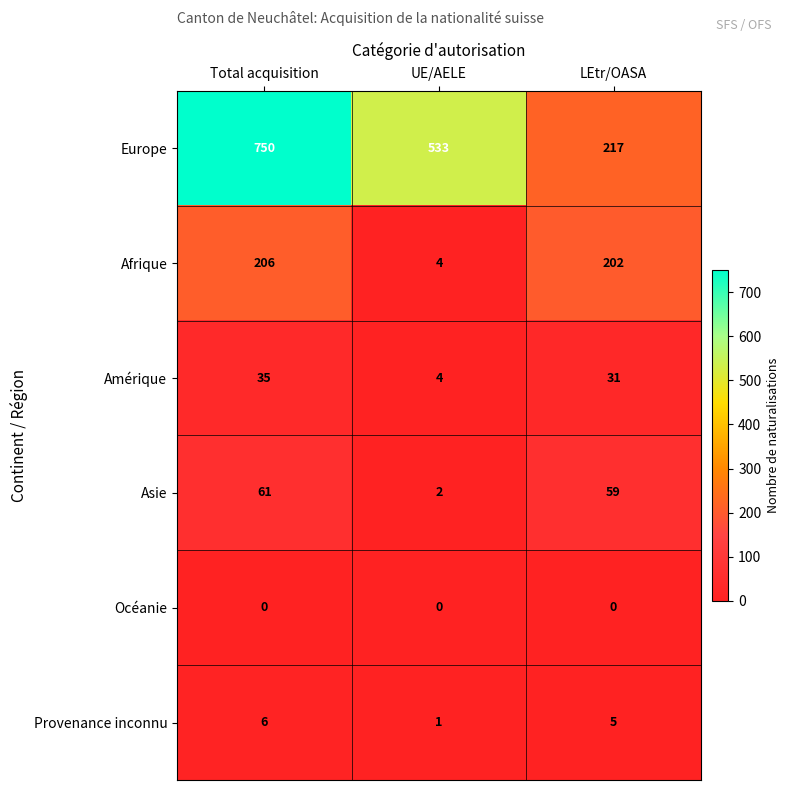

List the series in order of their peak value, lowest first.

Océanie, Provenance inconnu, Amérique, Asie, Afrique, Europe